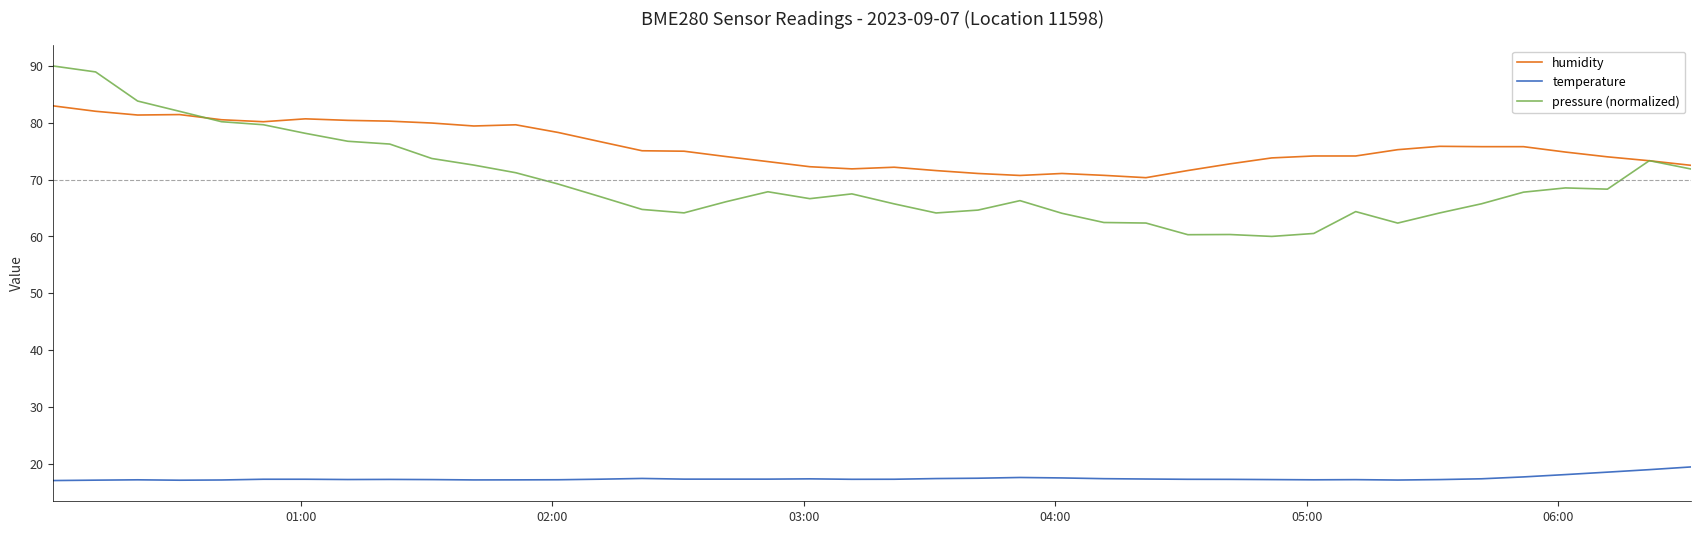

What is the smallest value displayed?

17.0